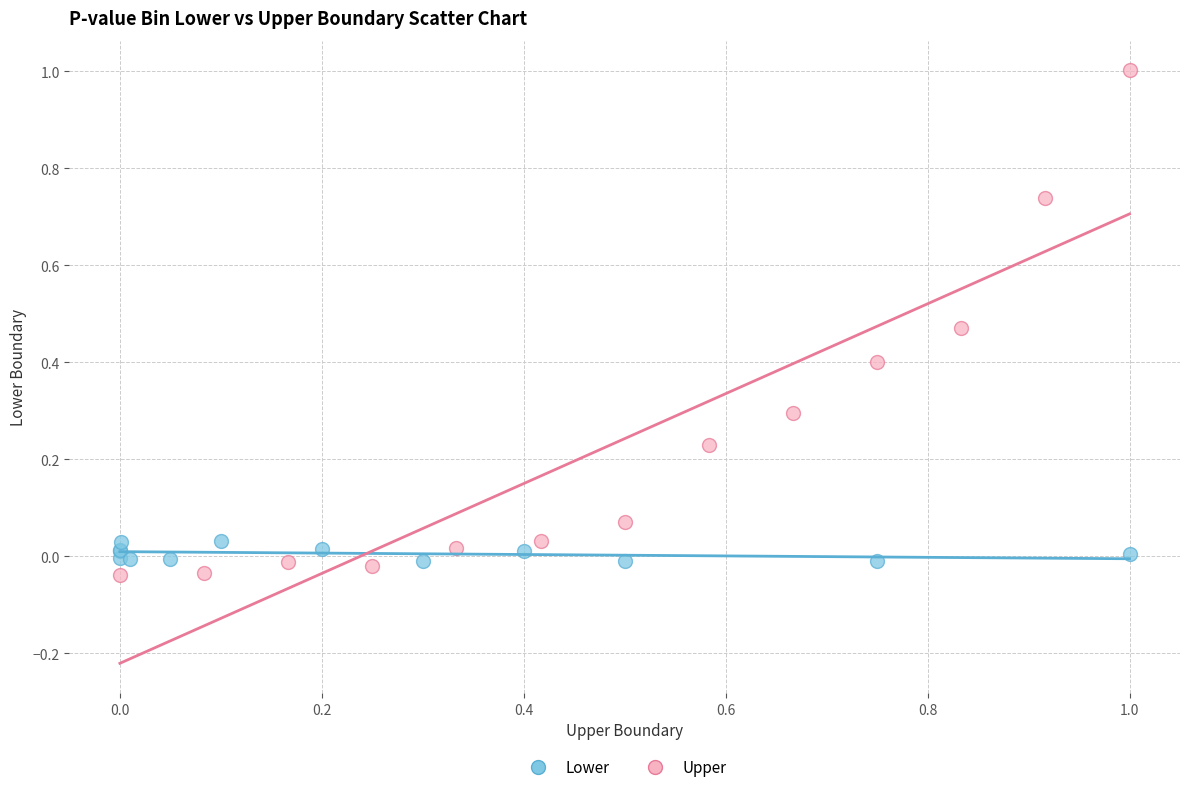

Which series contains the highest Y value?

Upper